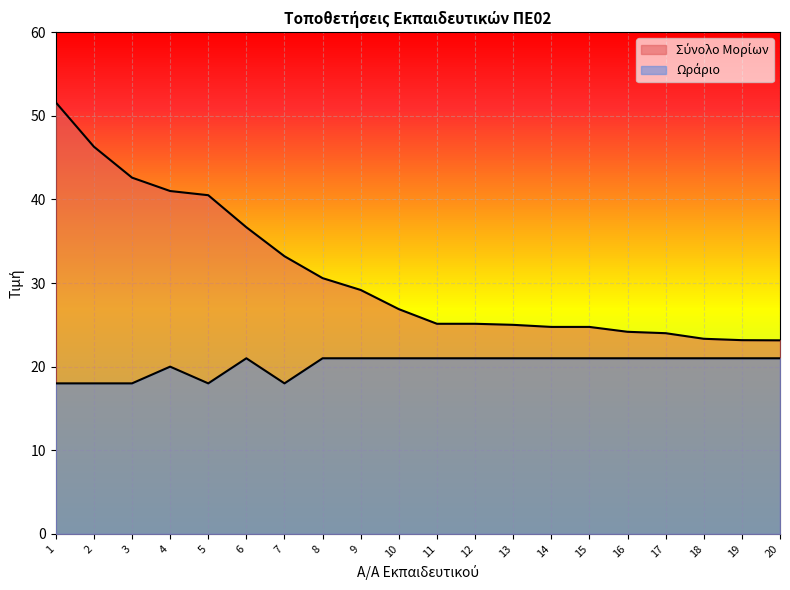

Which has a higher value, 14 or 5?

5